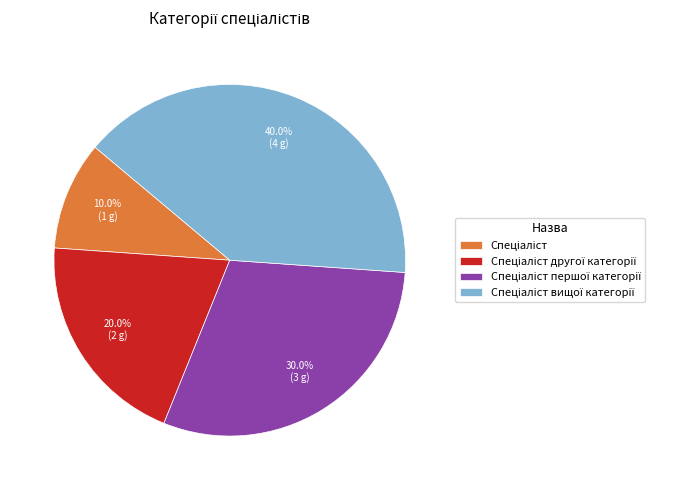

To the nearest percent, what is the average slice percentage?

25%